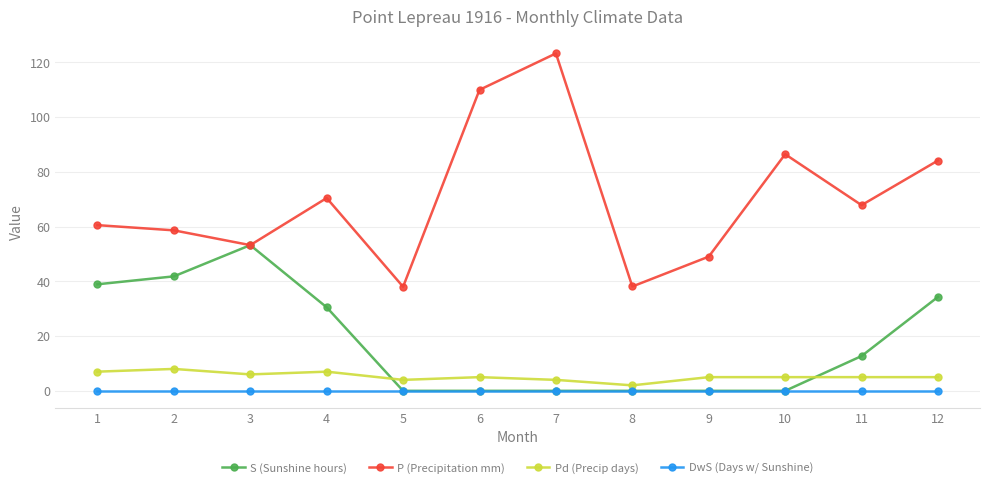

How many lines are shown in the chart?

4